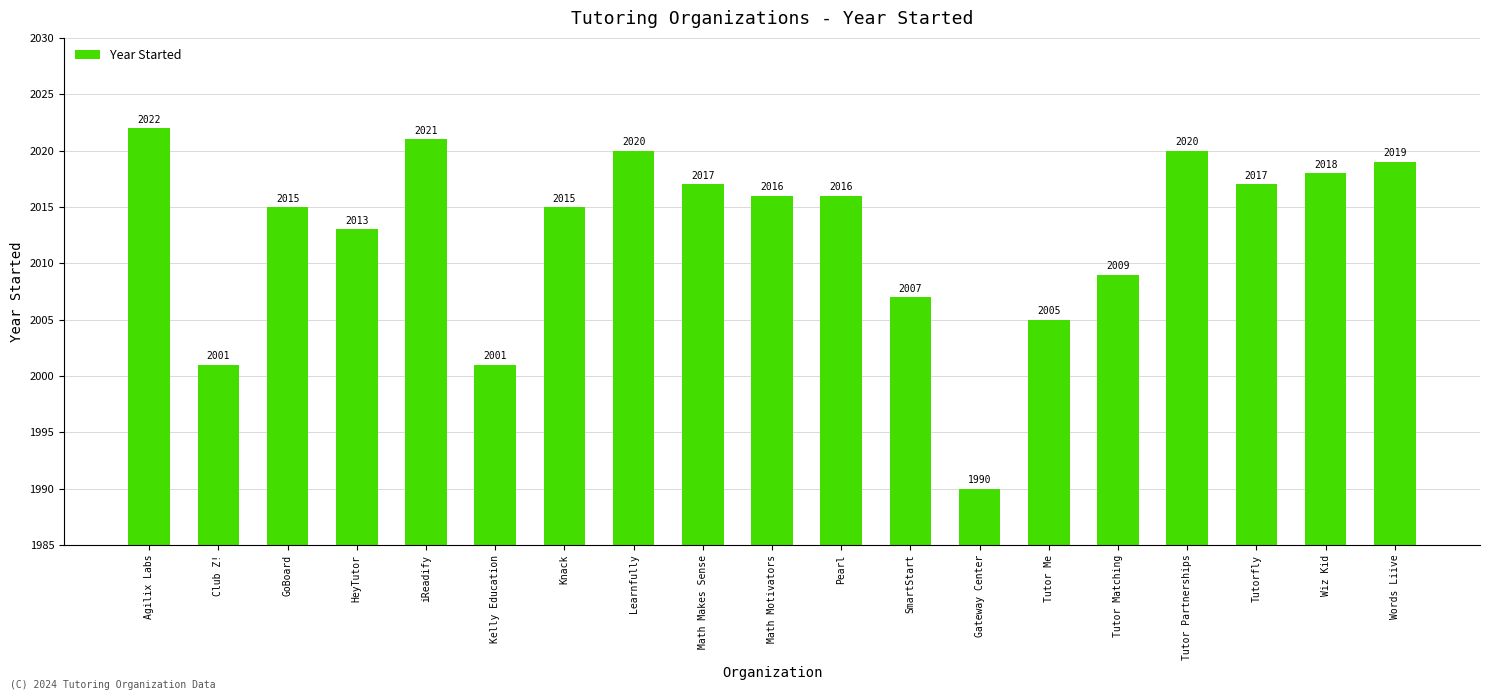

How many series are shown in this chart?

1